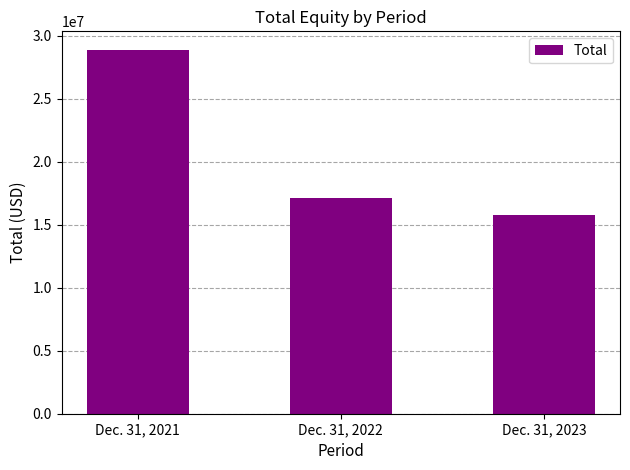

What is the ratio of the value at Dec. 31, 2022 to the value at Dec. 31, 2021?

0.6